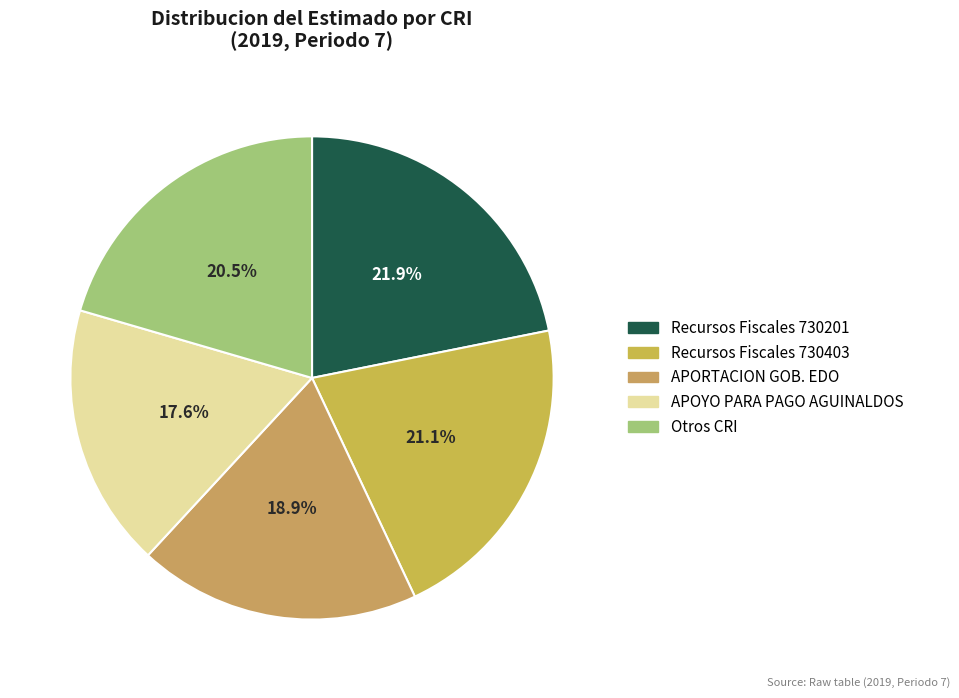

Is there a majority slice in this chart?

No